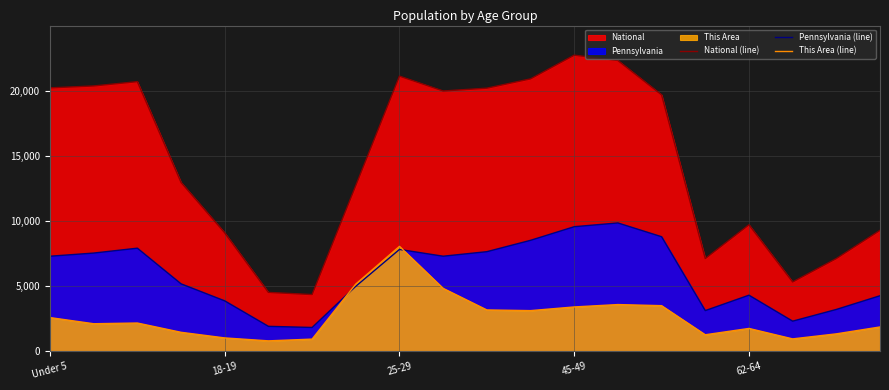

Is it true that This Area (line) equals 965.3 at 11?

False